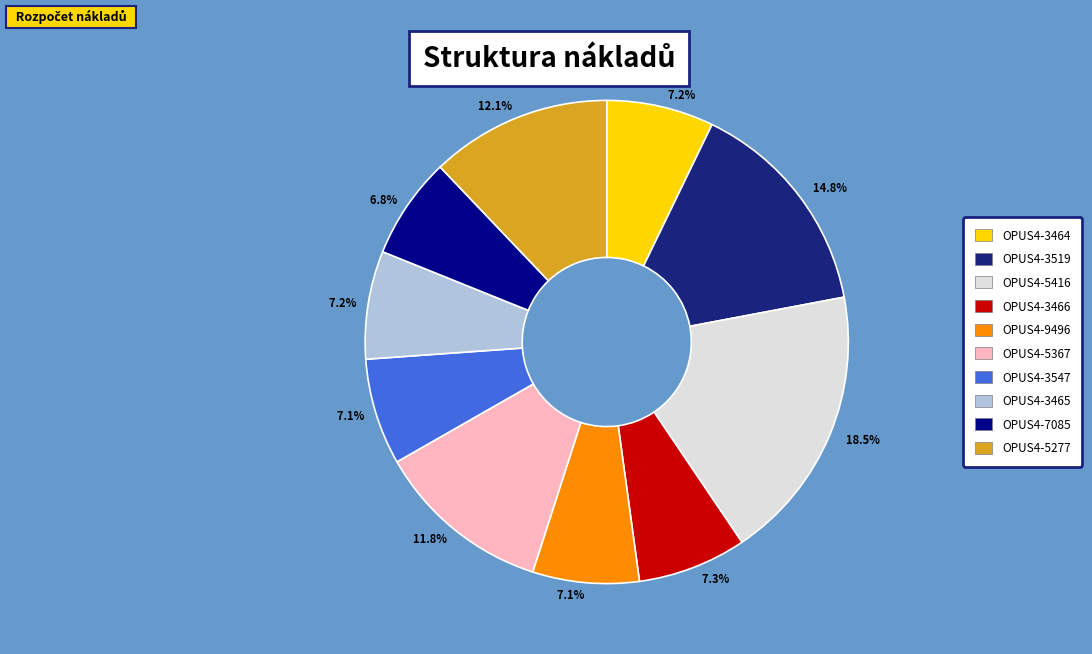

Is there a majority slice in this chart?

No